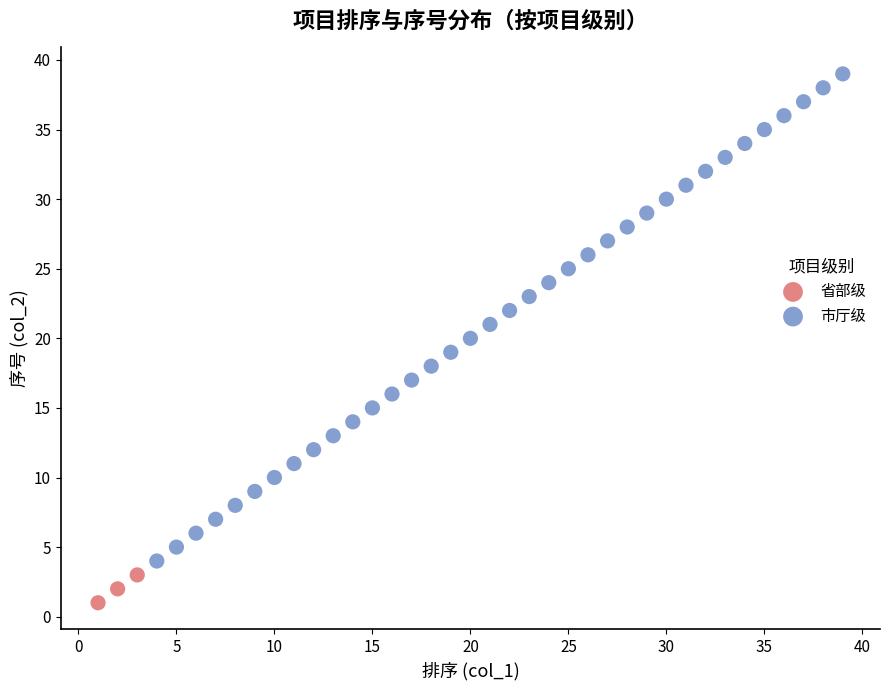

Which series reaches the minimum Y coordinate?

省部级